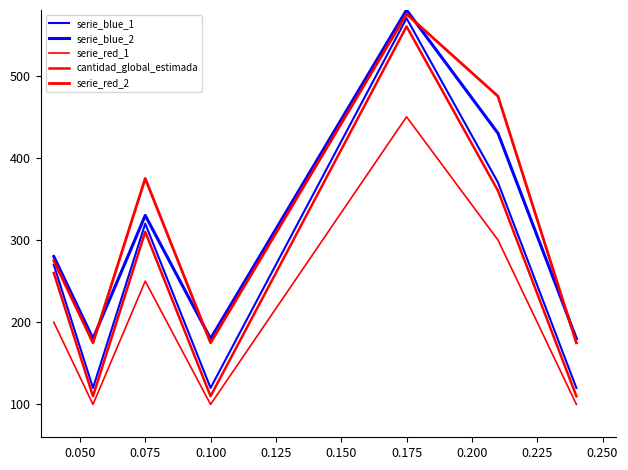

How many lines are shown in the chart?

5